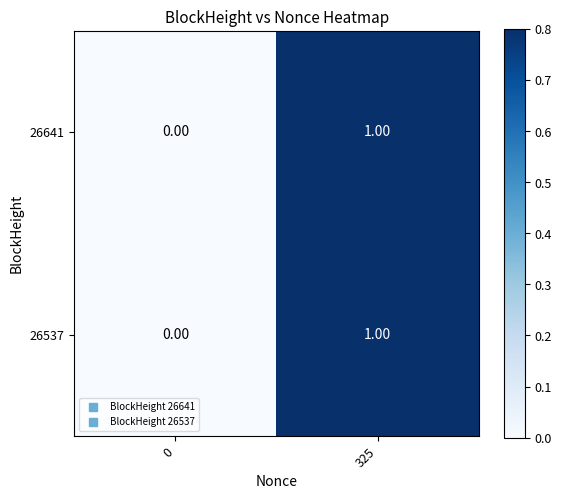

At which category is the sum across all series the highest?

325